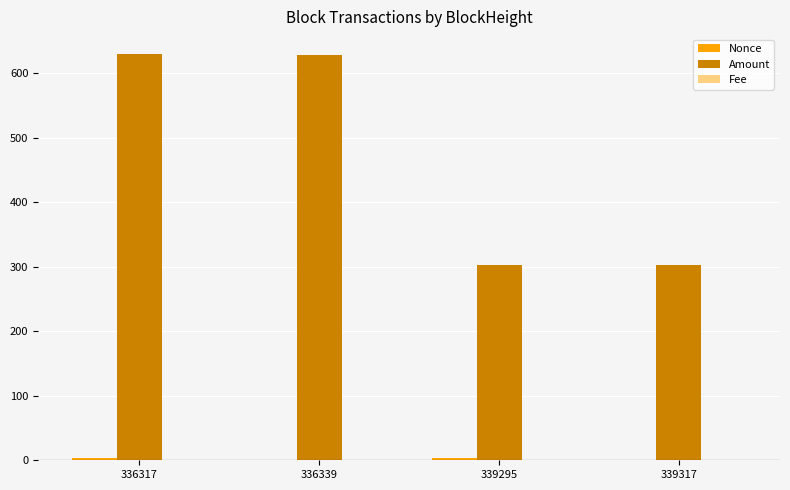

Which series has the largest total across all categories?

Amount